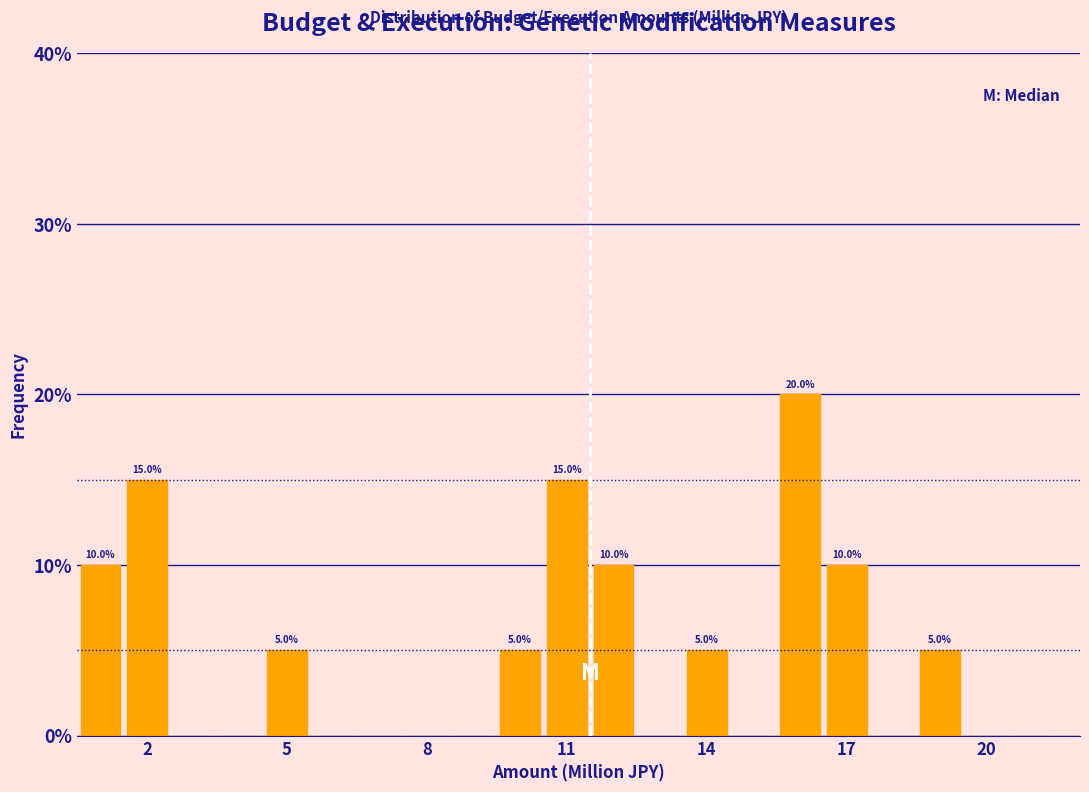

Read against the x-axis, roughly where is the centre of the tallest bar?

16.0